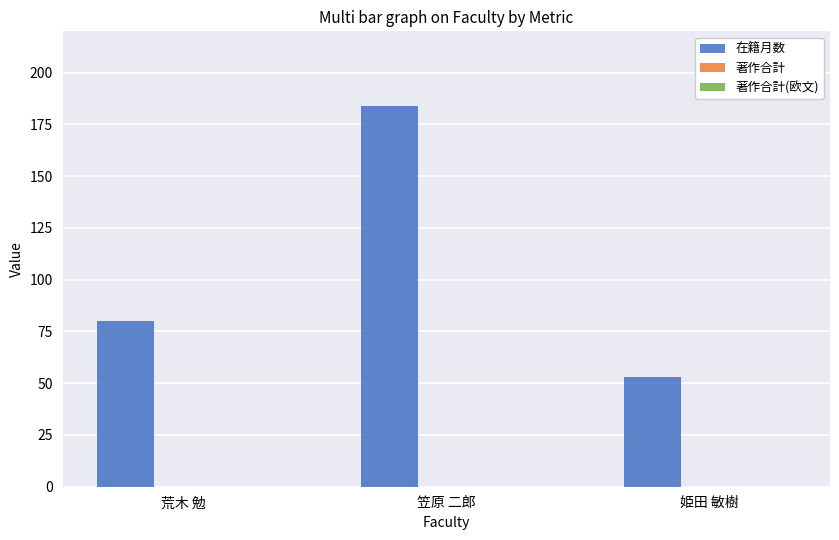

Read the value at 荒木 勉, to the nearest 50.

100